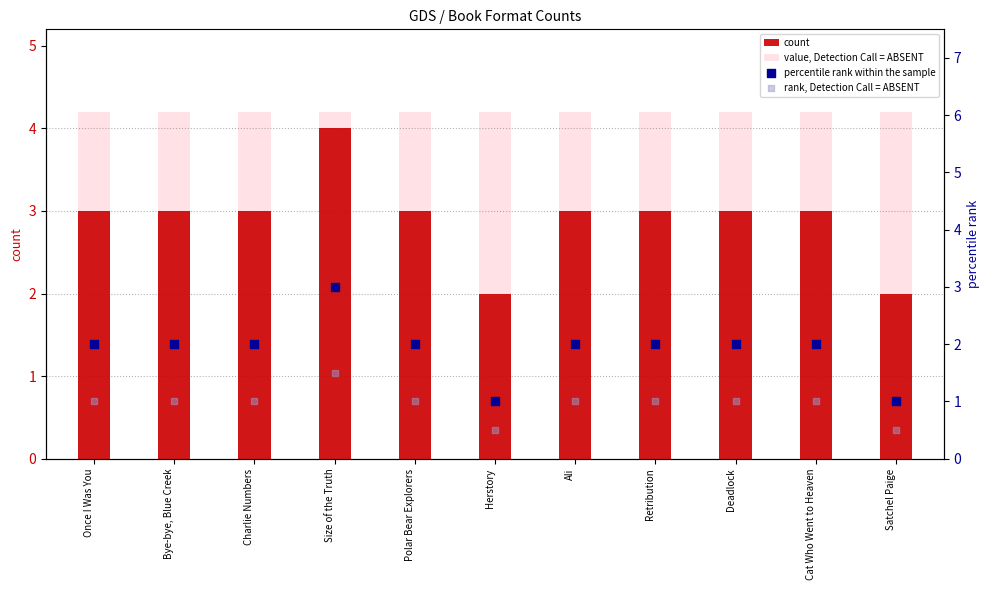

At how many categories does at least one series exceed 2?

11